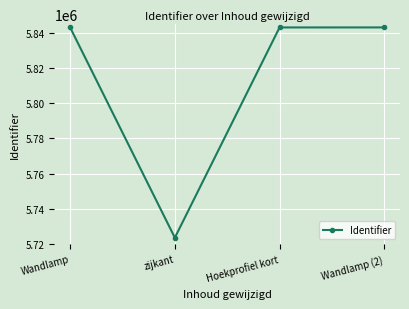

What is the maximum value shown in the chart?

5843150